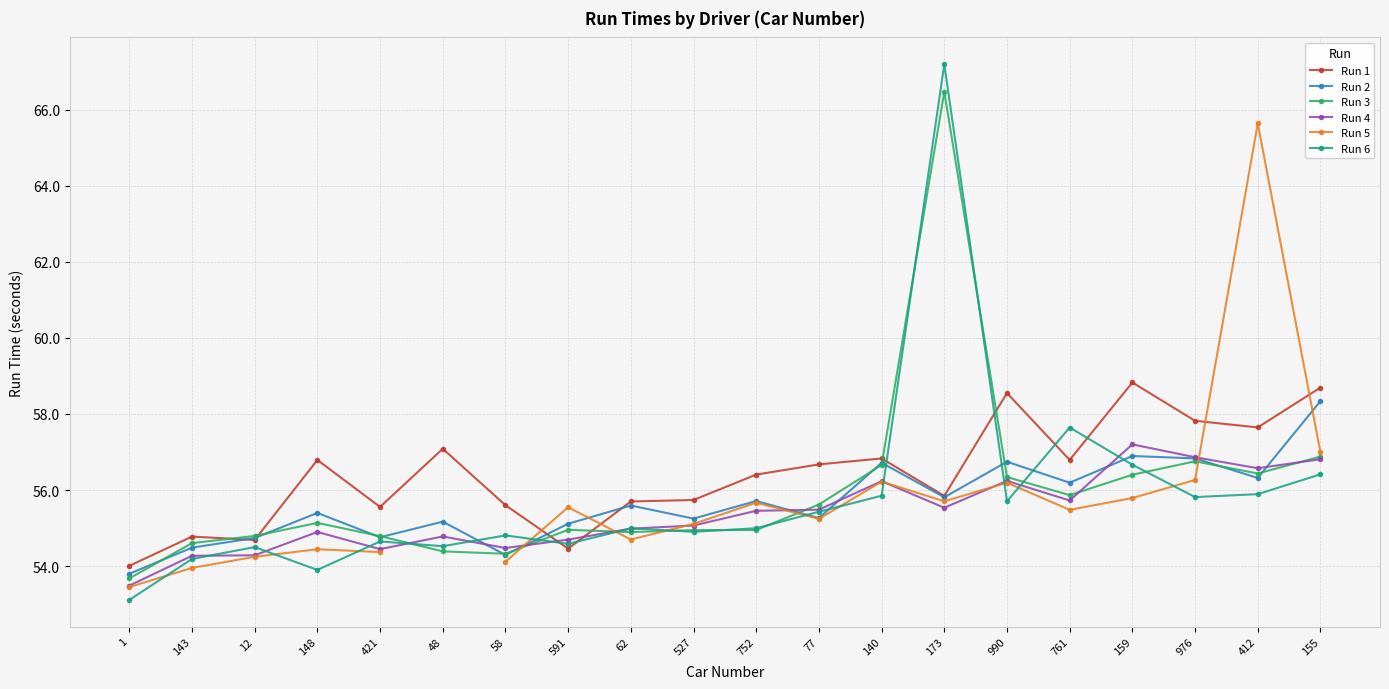

Which series has the widest spread of values?

Run 6